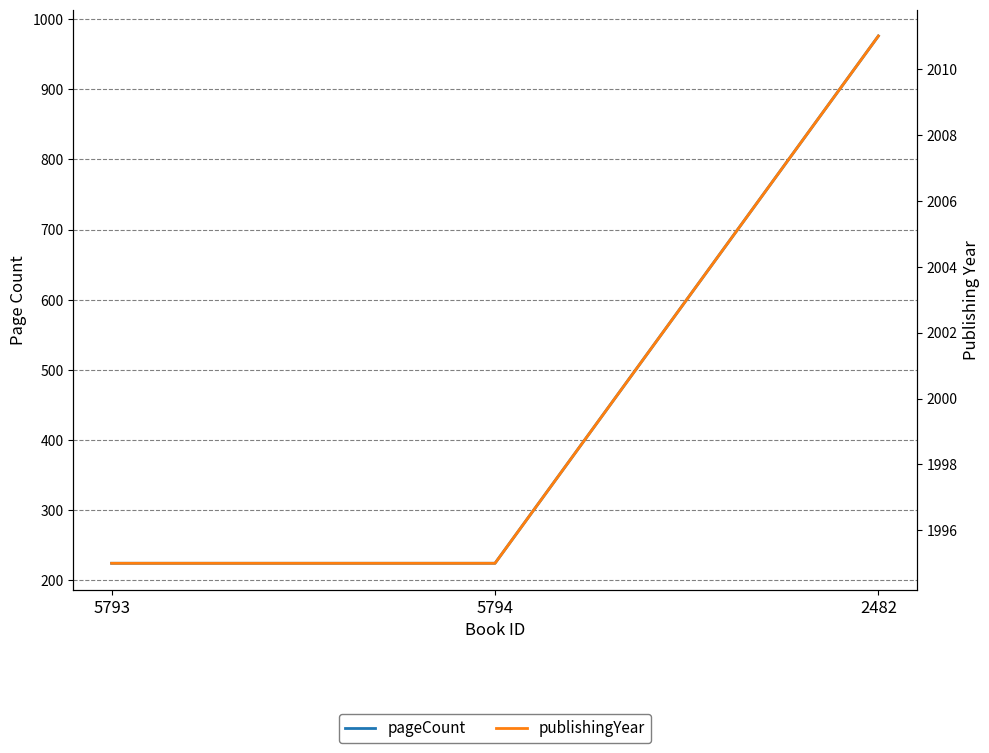

What is the highest value of the publishingYear series?

2011